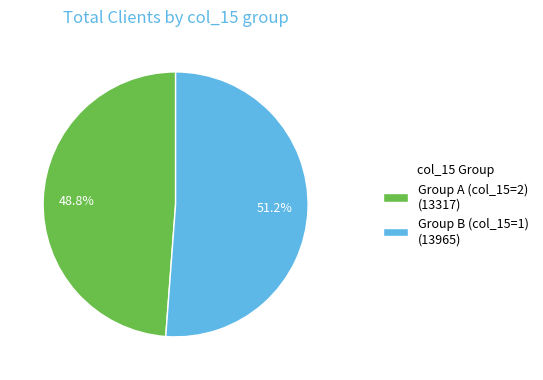

Does any single category account for the majority?

Yes